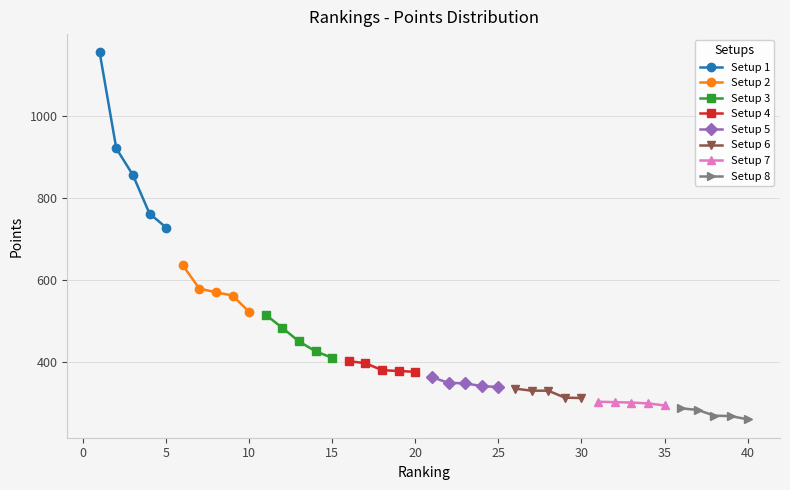

What is the value of the Setup 1 point at the 4th from the left?

762